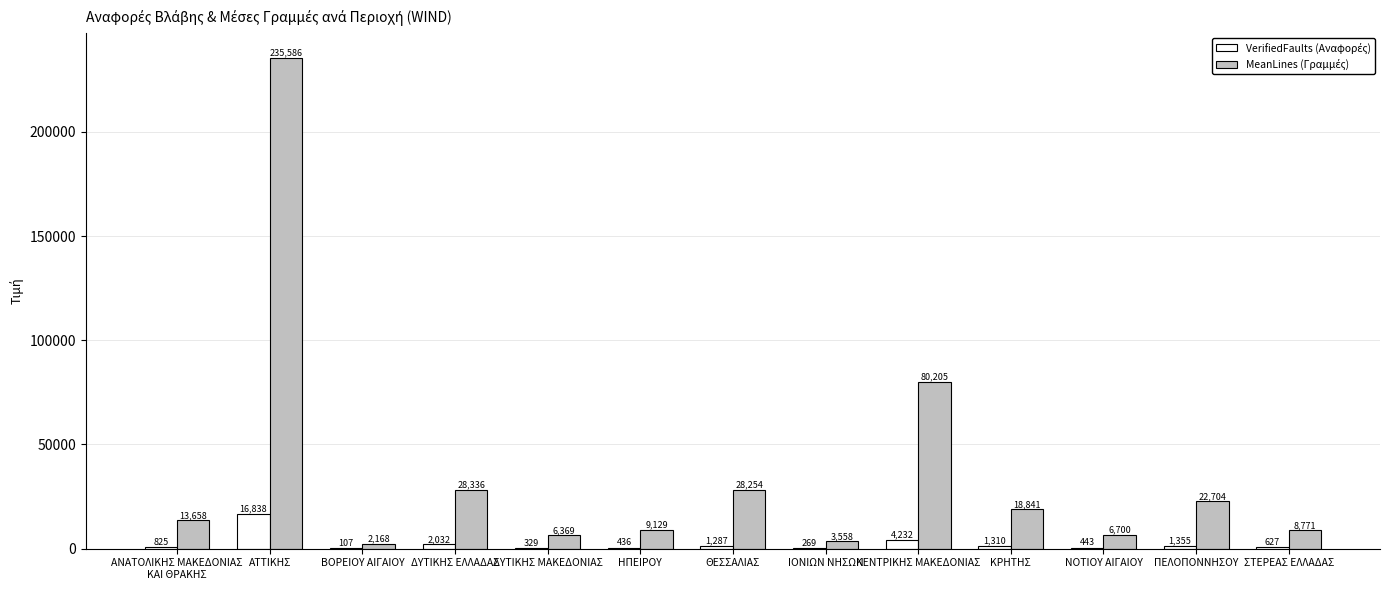

What is the greatest value displayed?

235586